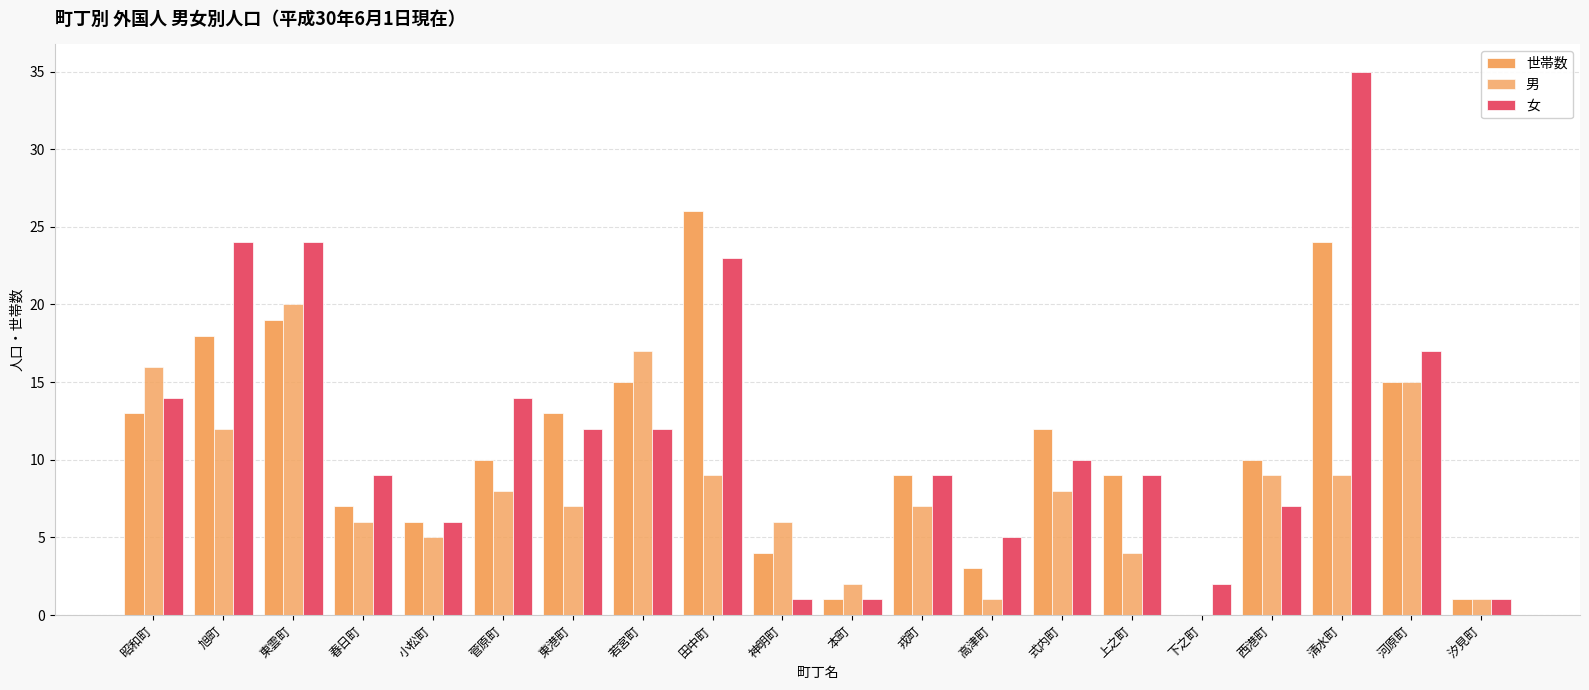

Count the number of data series in this chart.

3